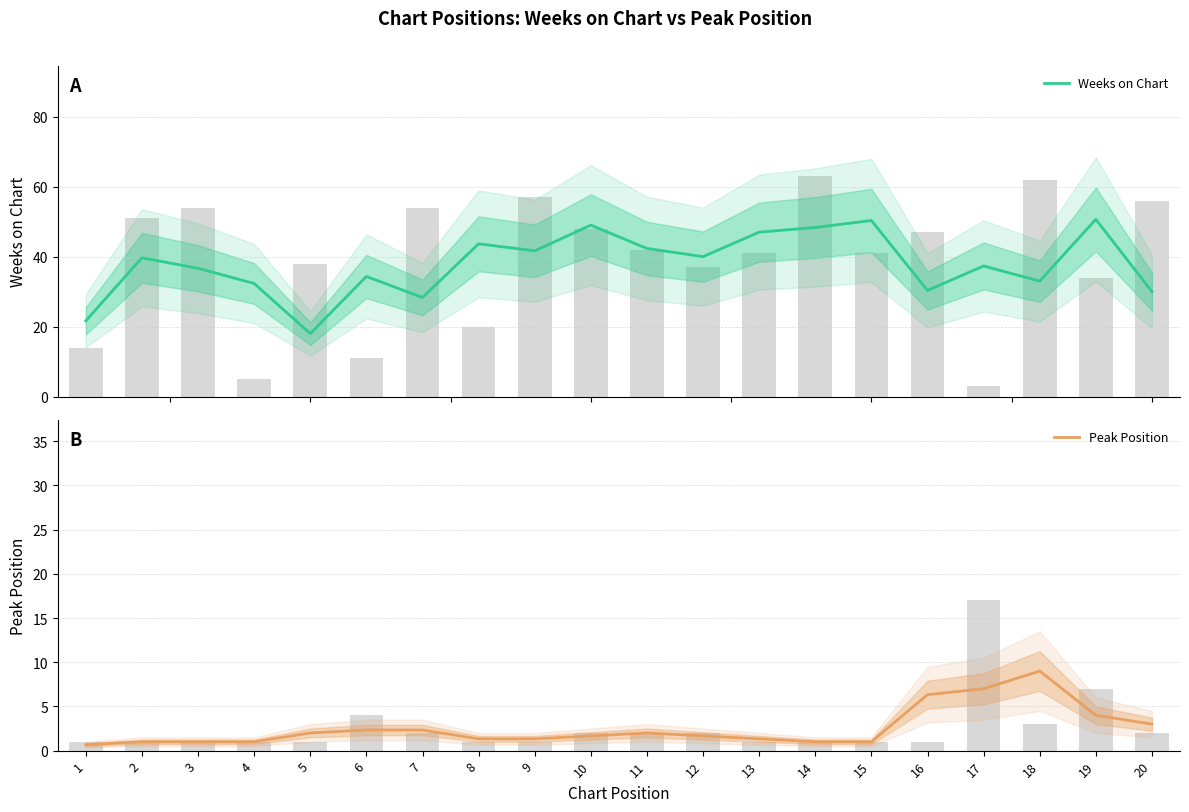

What is the difference between the maximum and minimum values in the Weeks on Chart series?

32.7